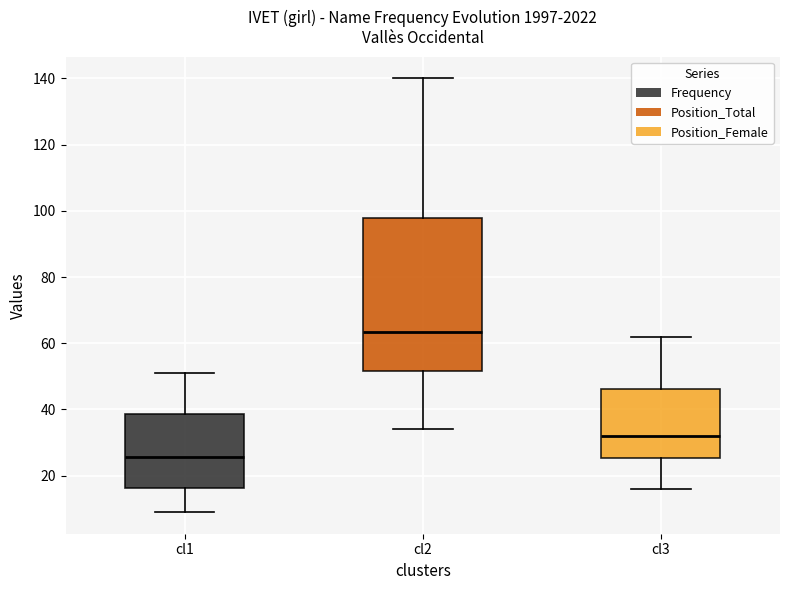

Reading left to right, transcribe this box plot: for each box, give where its median line is, the range the box spans, and where its two whiskers end, as read against the y-axis. The values are not printed on the chart, so give them approximately, as read against the axis.

cl1: median 26, box 16 to 38, whiskers 10 to 52
cl2: median 64, box 52 to 98, whiskers 34 to 140
cl3: median 32, box 26 to 46, whiskers 16 to 62